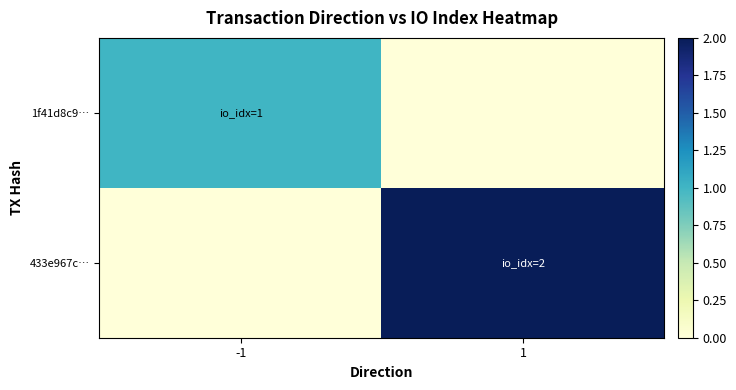

Which series has the widest spread of values?

433e967c…